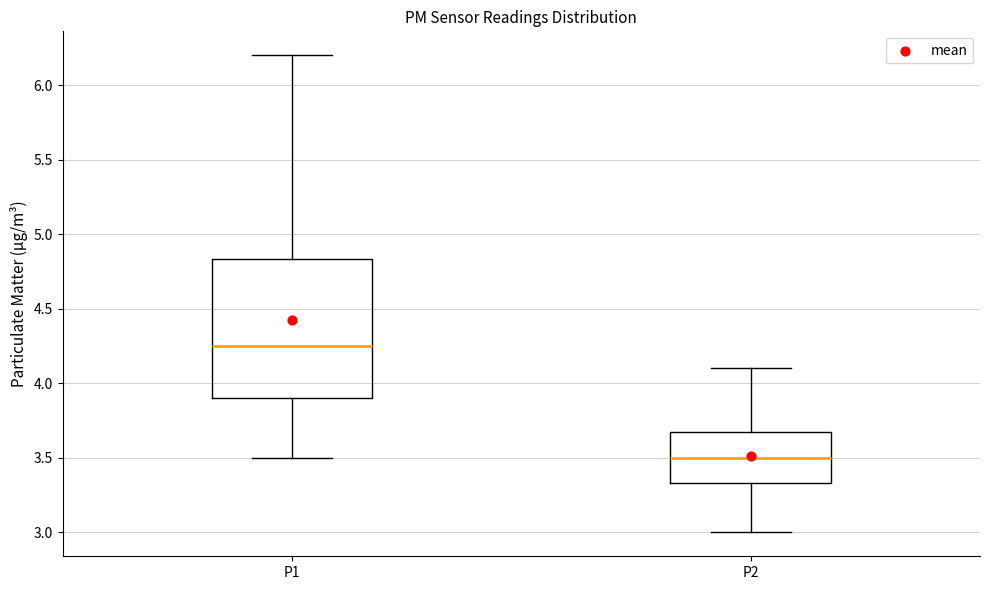

Reading left to right, transcribe this box plot: for each box, give where its median line is, the range the box spans, and where its two whiskers end, as read against the y-axis. The values are not printed on the chart, so give them approximately, as read against the axis.

P1: median 4.25, box 3.90 to 4.85, whiskers 3.50 to 6.20
P2: median 3.50, box 3.35 to 3.65, whiskers 3.00 to 4.10